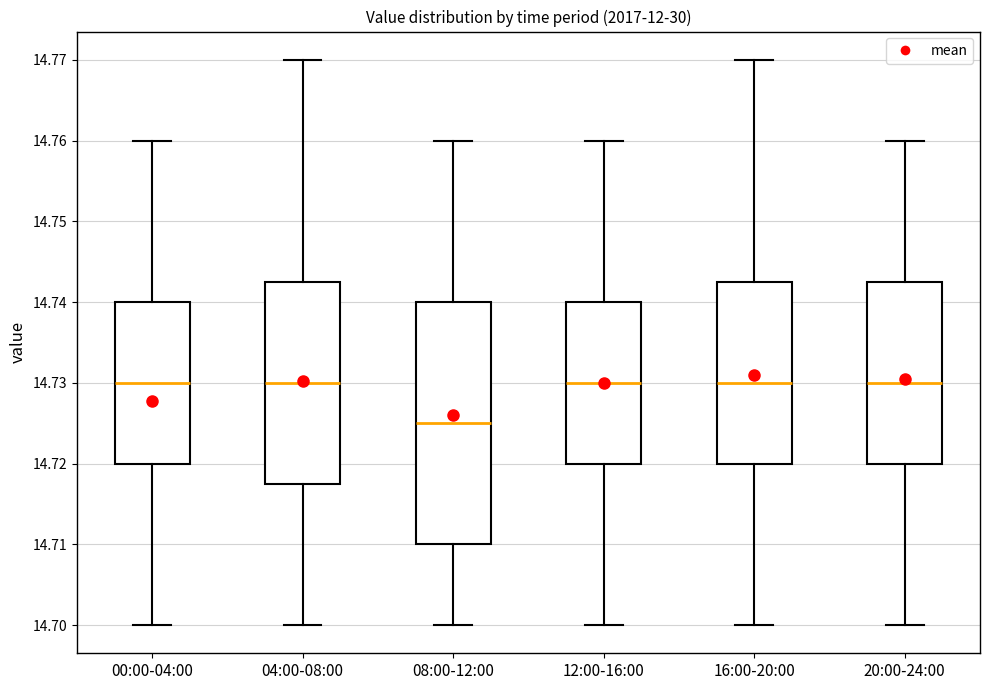

Reading left to right, read every box against the y-axis: the position of its median line, the range the box covers, and the ends of its whiskers. The values are not printed on the chart, so give them approximately, as read against the axis.

00:00-04:00: median 14.730, box 14.720 to 14.740, whiskers 14.700 to 14.760
04:00-08:00: median 14.730, box 14.718 to 14.743, whiskers 14.700 to 14.770
08:00-12:00: median 14.725, box 14.710 to 14.740, whiskers 14.700 to 14.760
12:00-16:00: median 14.730, box 14.720 to 14.740, whiskers 14.700 to 14.760
16:00-20:00: median 14.730, box 14.720 to 14.743, whiskers 14.700 to 14.770
20:00-24:00: median 14.730, box 14.720 to 14.743, whiskers 14.700 to 14.760